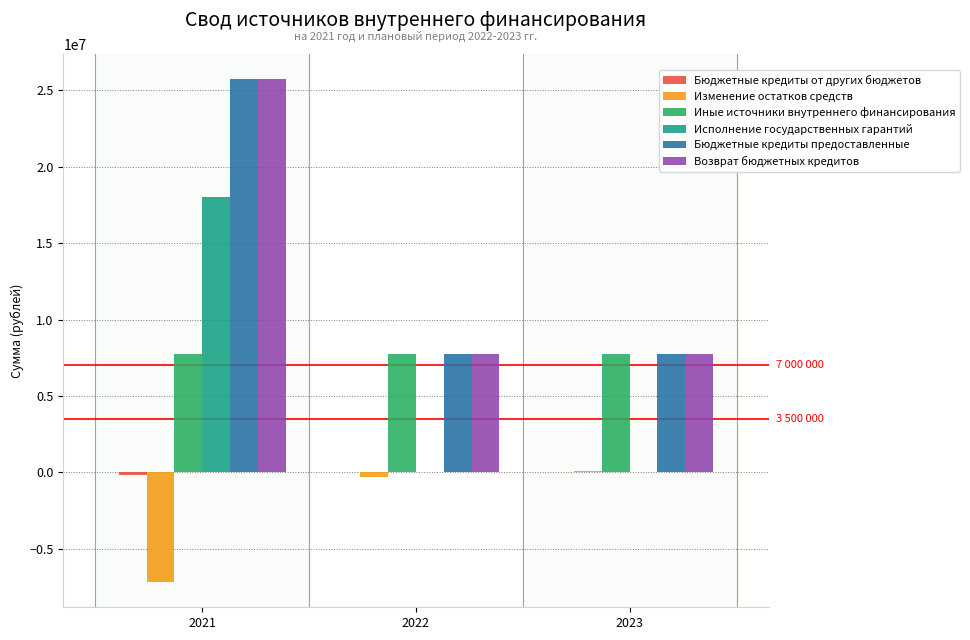

What is the sum of all Бюджетные кредиты предоставленные values?

41266800